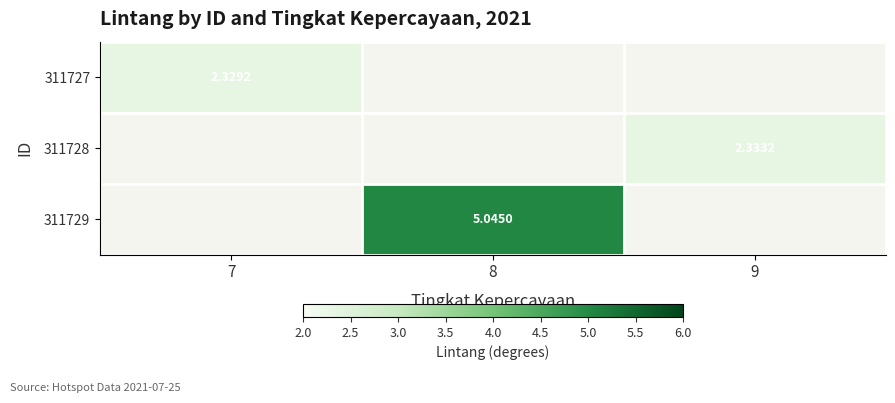

Is the value of 311729 at 8 greater than the value of 311728 at 9?

Yes